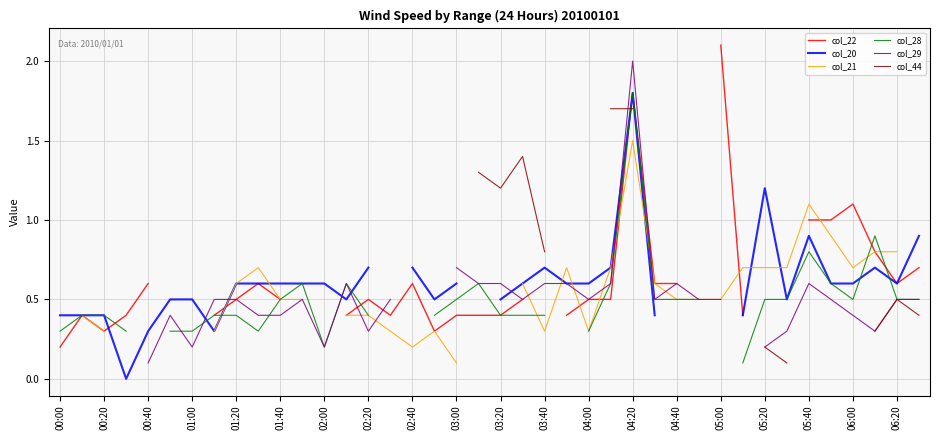

What is the difference between the highest and lowest values at 35?

0.5